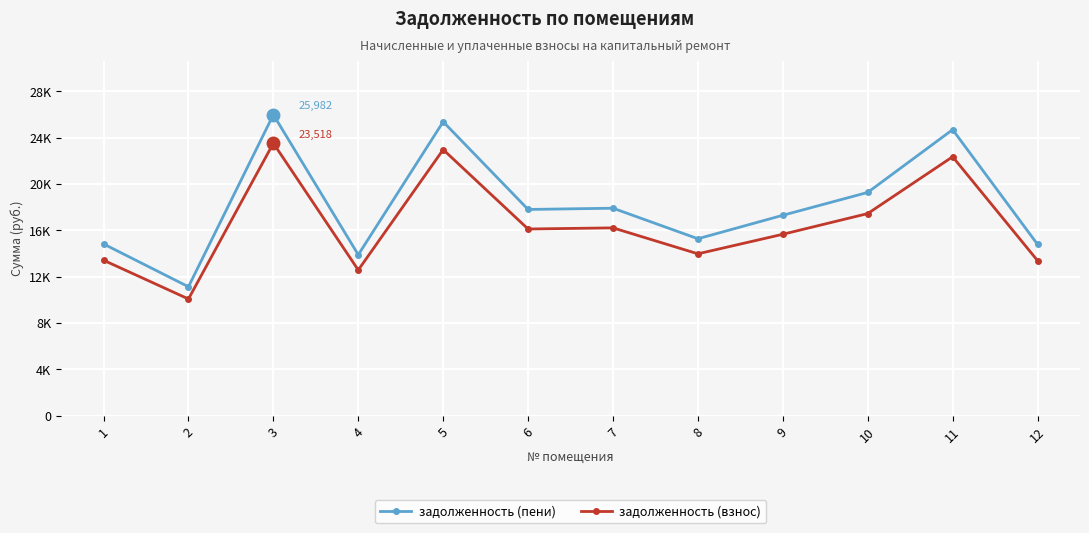

What are all the series names shown in the legend?

задолженность (пени), задолженность (взнос)